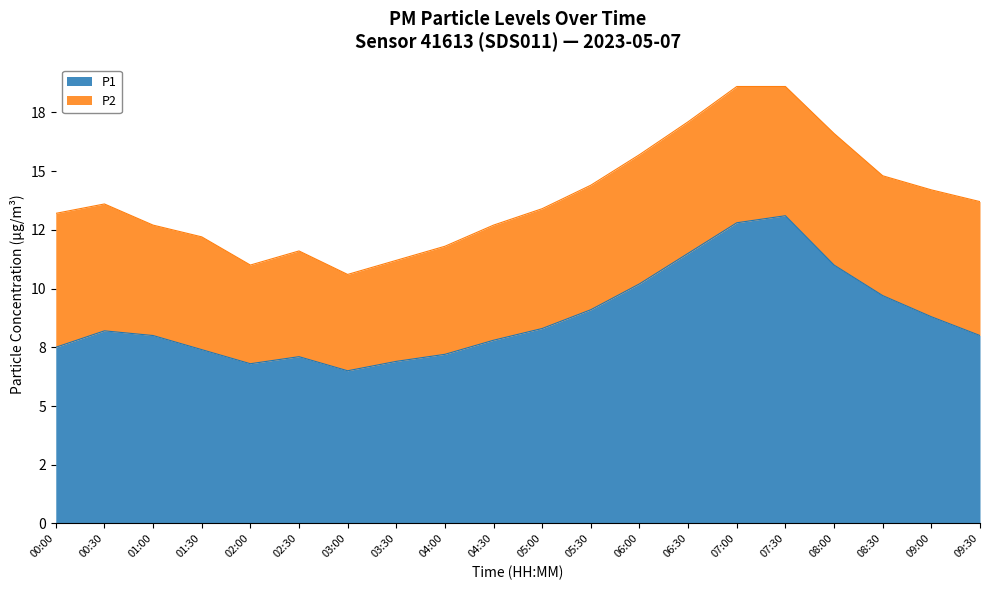

What is the change in value from 06:30 to 07:00?

+1.3